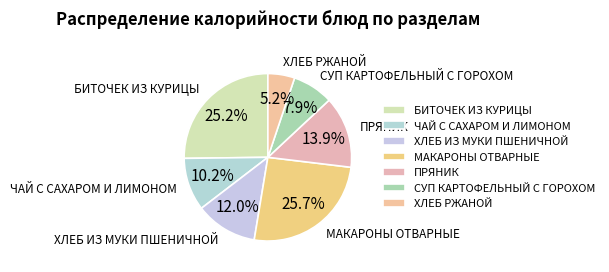

Between СУП КАРТОФЕЛЬНЫЙ С ГОРОХОМ and ХЛЕБ РЖАНОЙ, which is larger?

СУП КАРТОФЕЛЬНЫЙ С ГОРОХОМ